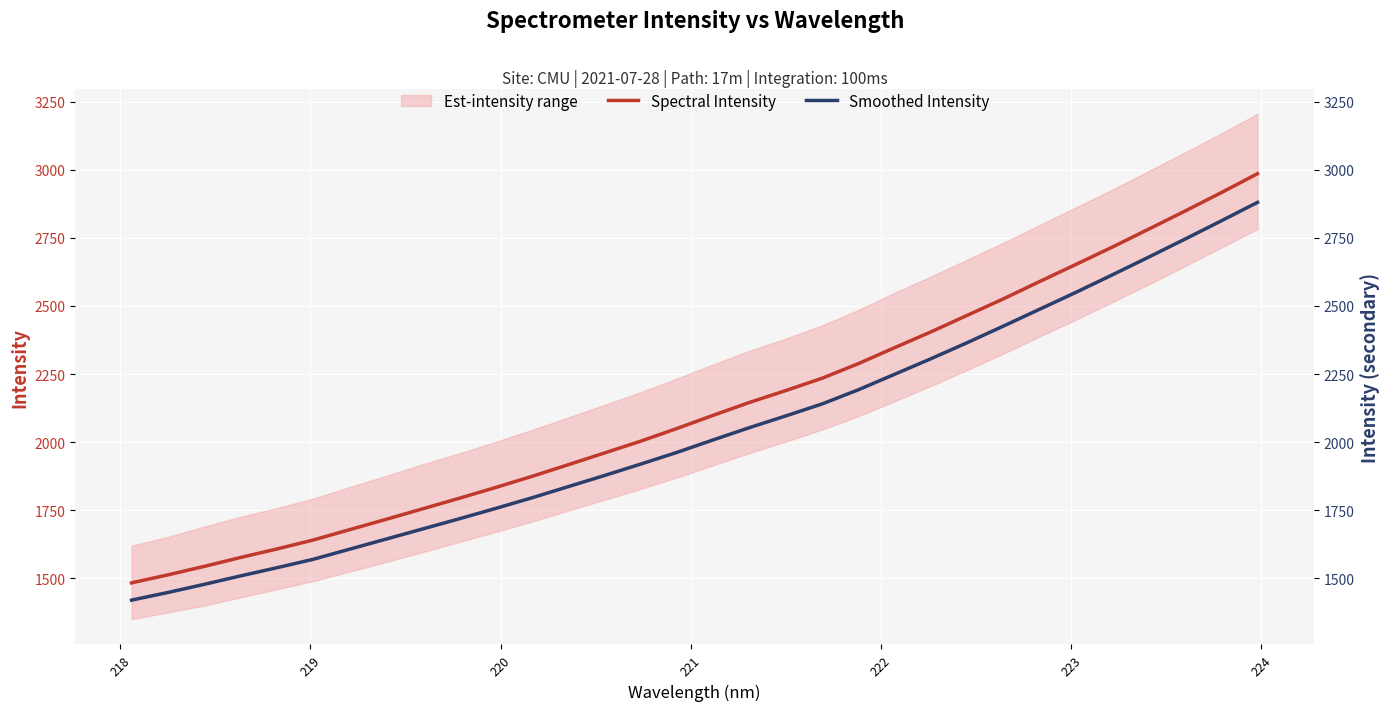

Which series has the largest range (max minus min)?

Spectral Intensity